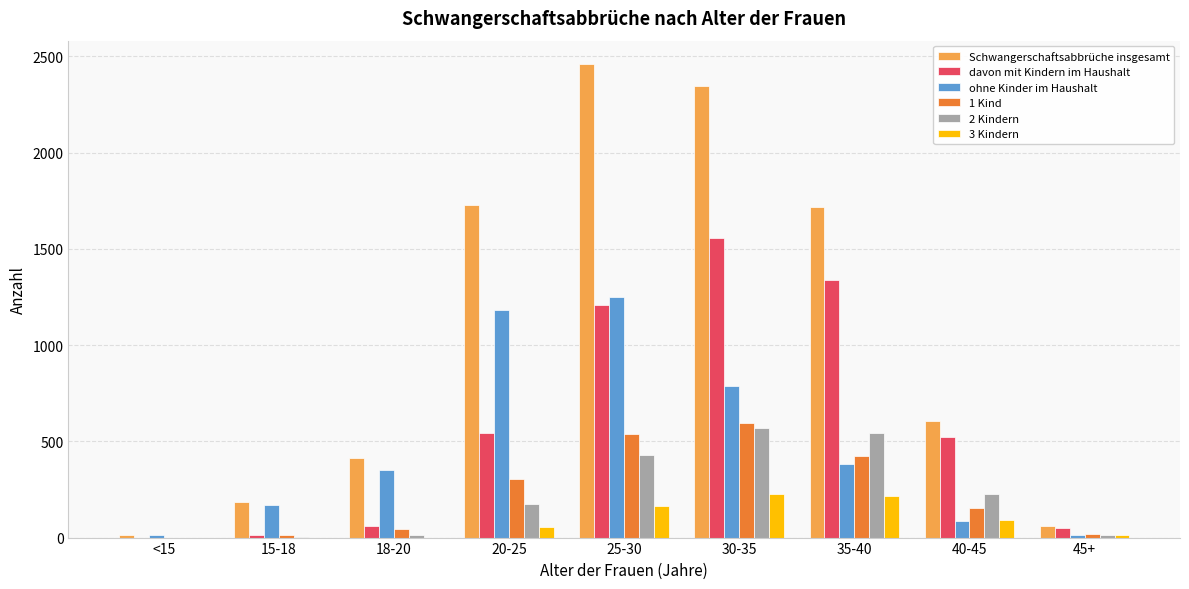

Is the value of ohne Kinder im Haushalt at 15-18 greater than the value of 1 Kind at 15-18?

Yes